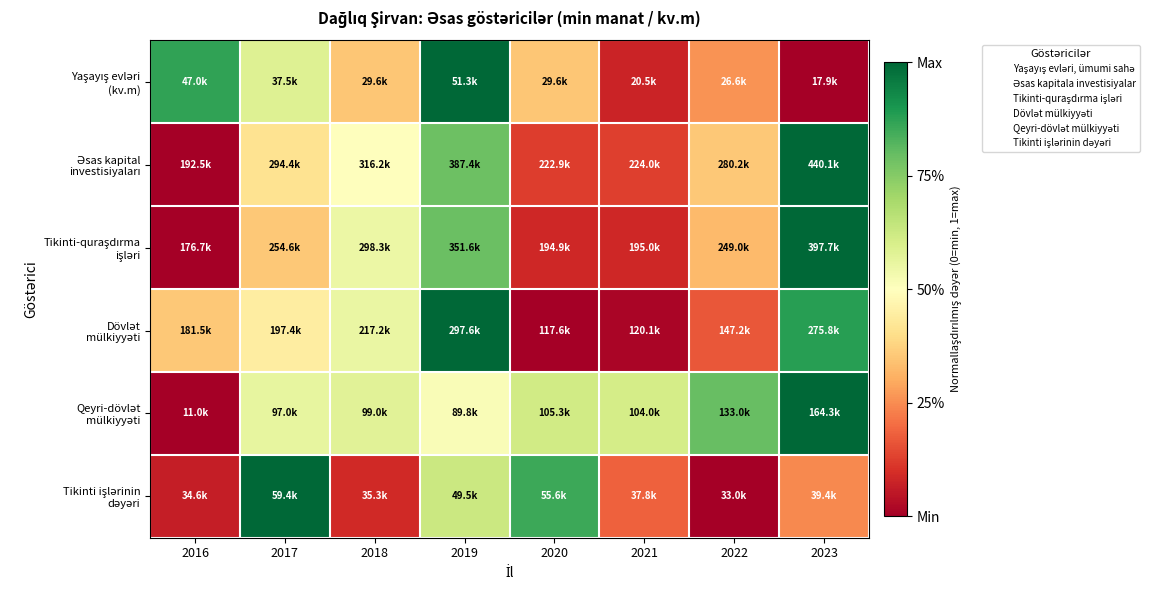

What is the total value across all series at 2018?

2.6